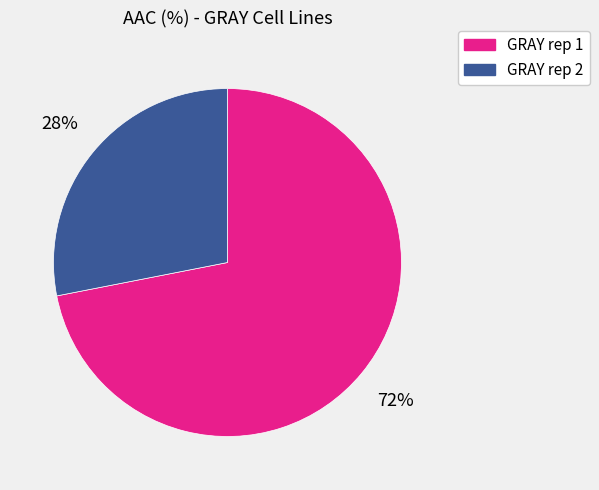

Which slice is the smallest?

GRAY rep 2